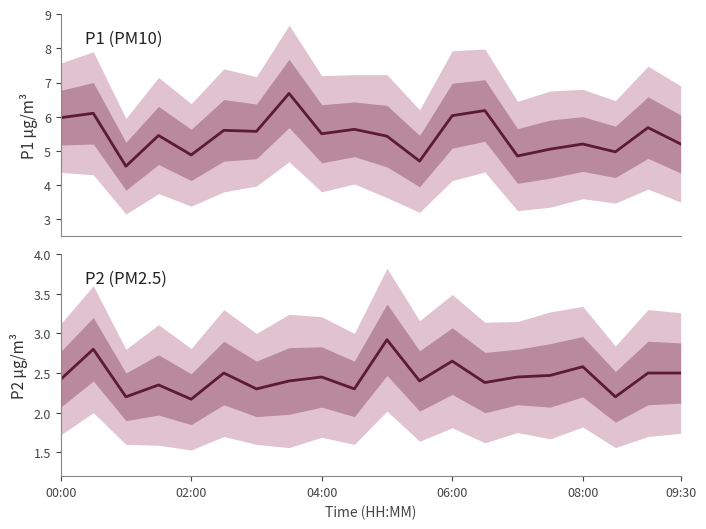

True or false: P1 and P2 cross at least once.

False